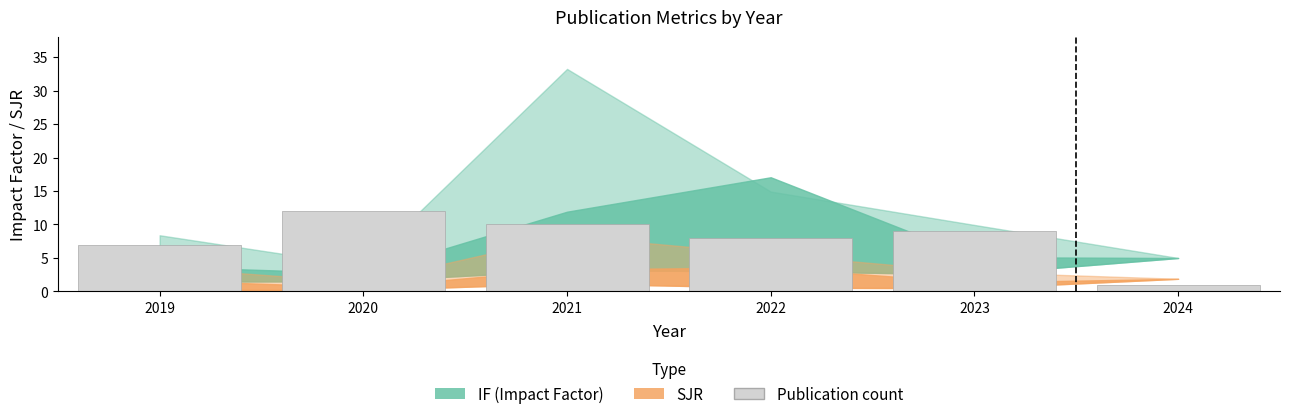

What is the sum of all values?

47